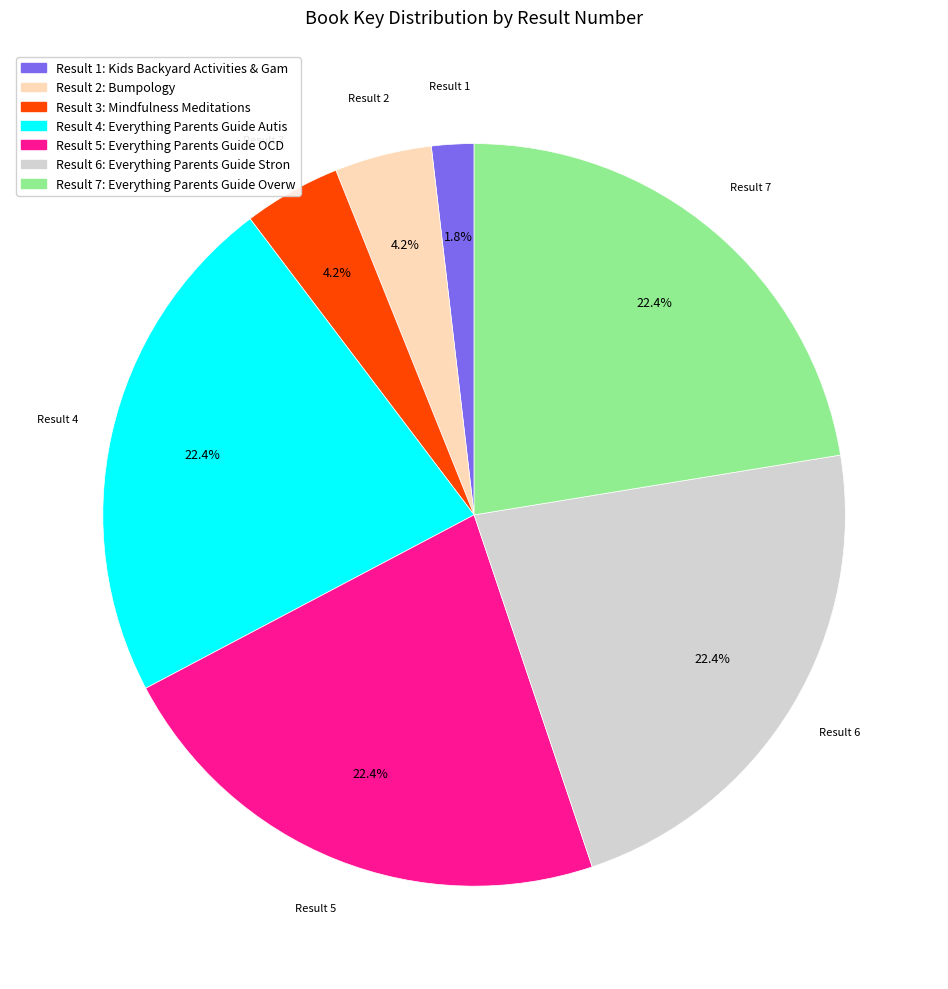

Is there any slice that represents more than half of the pie?

No